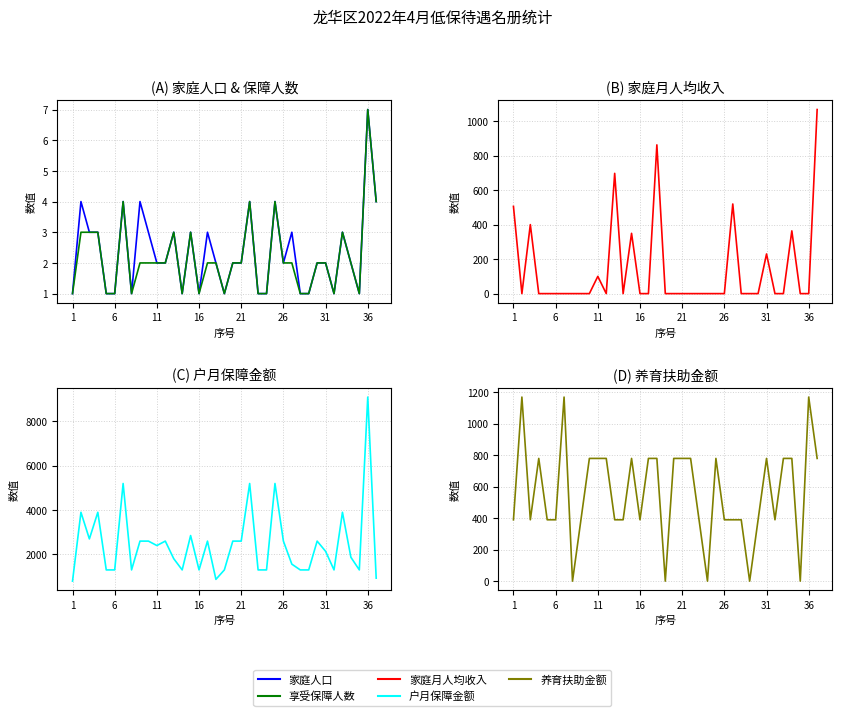

How many lines are shown in the chart?

5